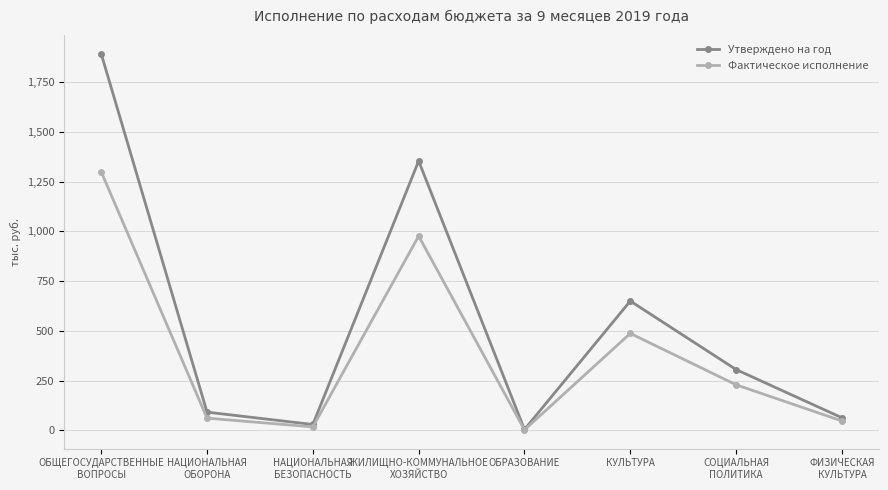

What position from the right is НАЦИОНАЛЬНАЯ
ОБОРОНА?

7